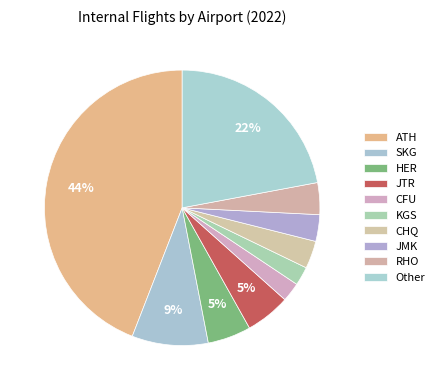

Count the number of slices in the pie.

10